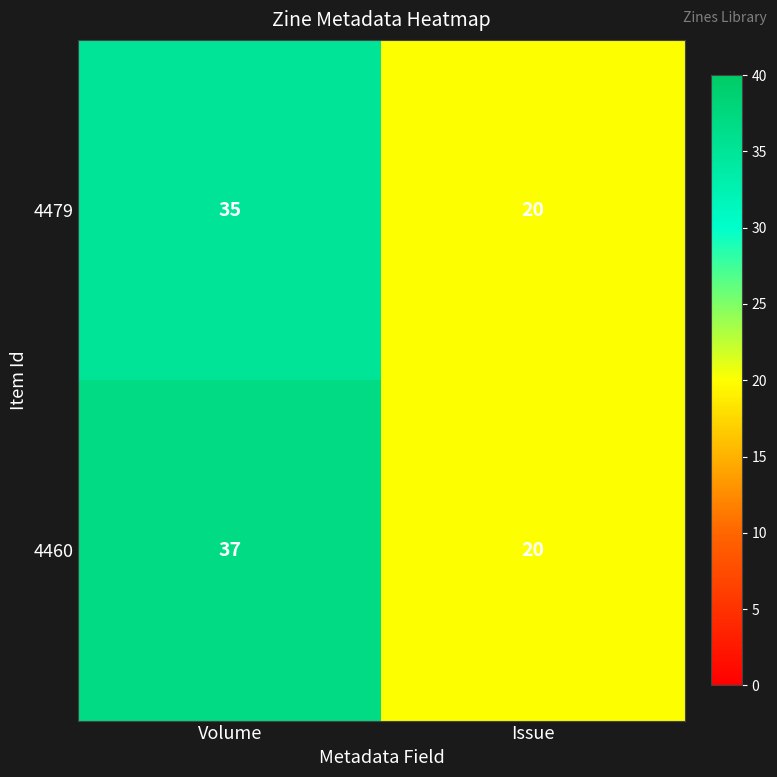

What is the difference between the 4479 values at Volume and Issue?

15